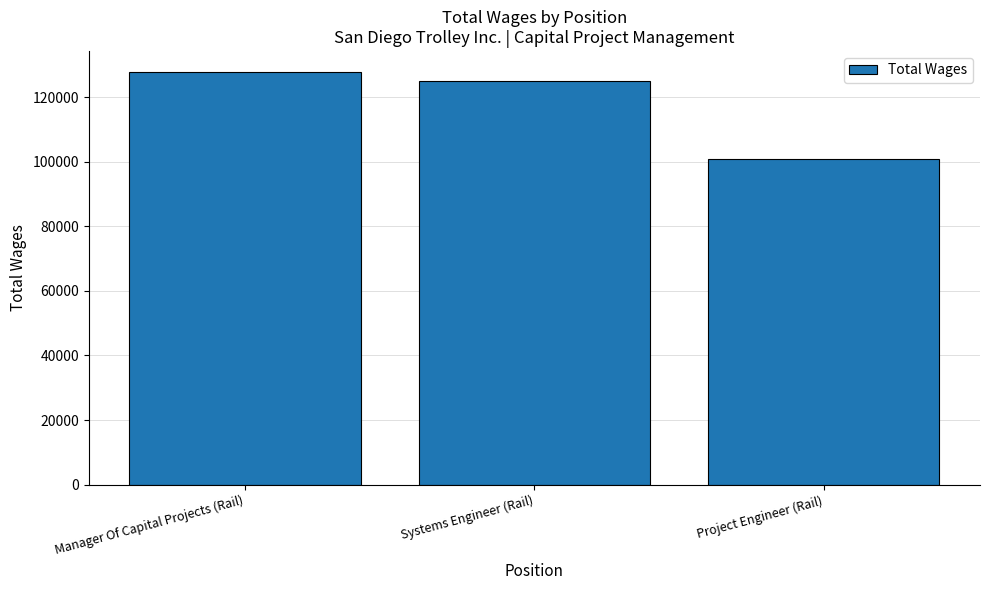

The value at Manager Of Capital Projects (Rail) is 213944. True or false?

False